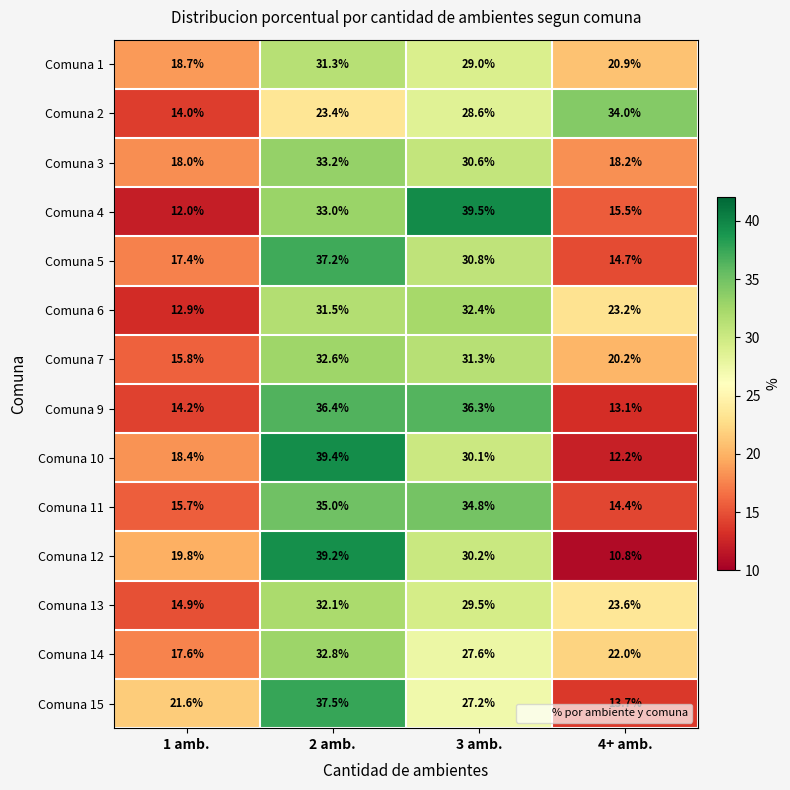

What is the spread (max minus min) of values at 1 amb.?

9.6